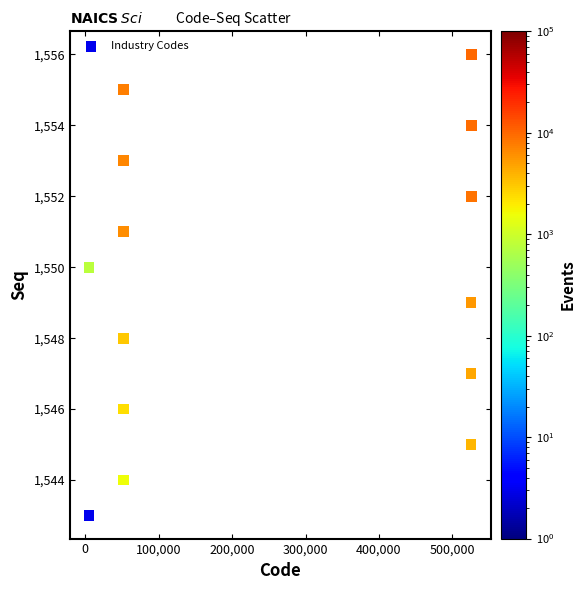

What is the range of Y values (max minus min)?

13